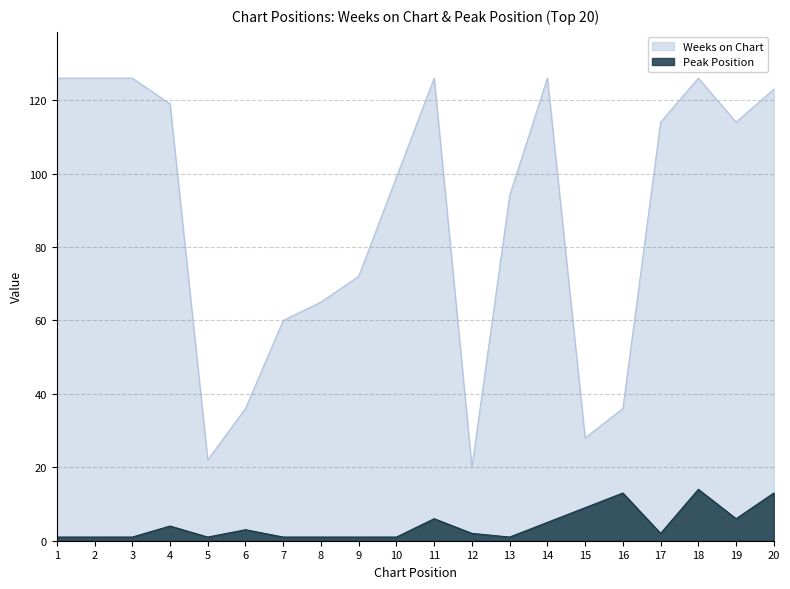

Between 17 and 9, which is larger?

17